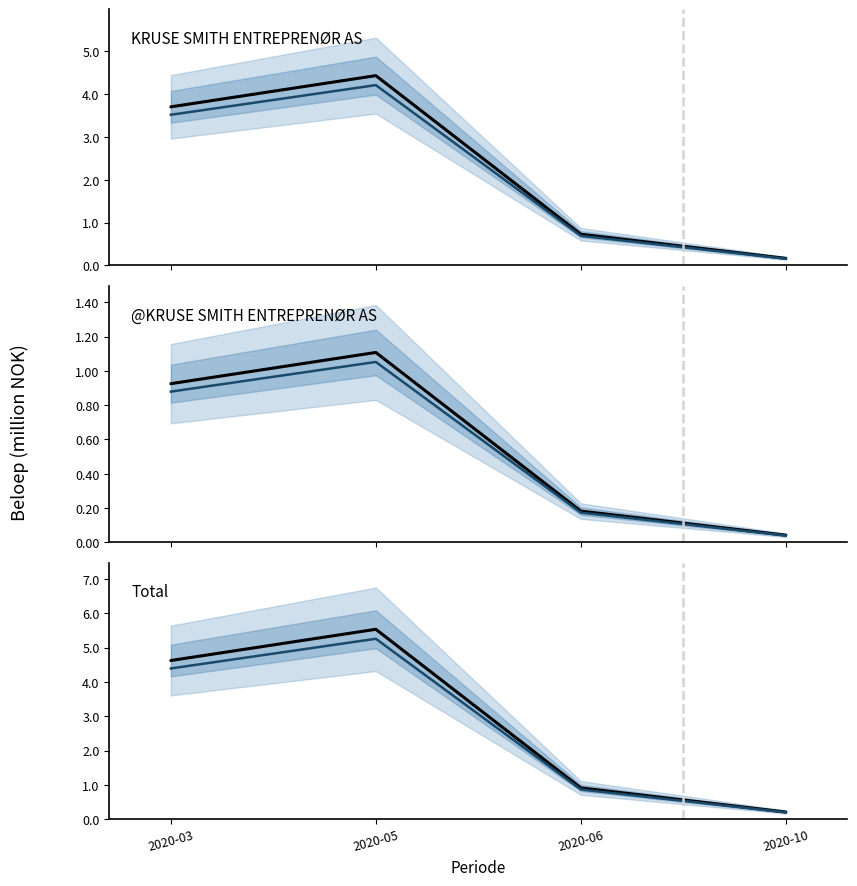

The Total series shows 7958944.9 at 2020-03. True or false?

False